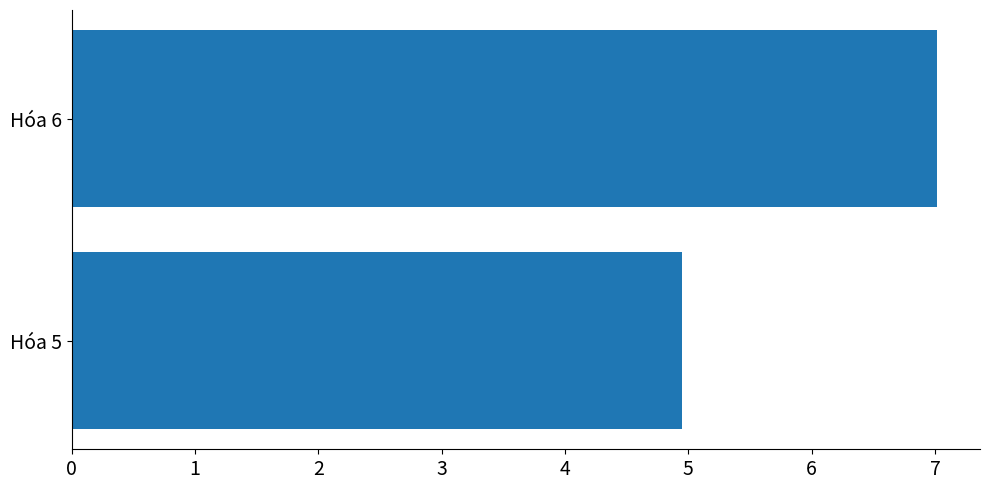

List the labels in order of value, largest first.

Hóa 6, Hóa 5